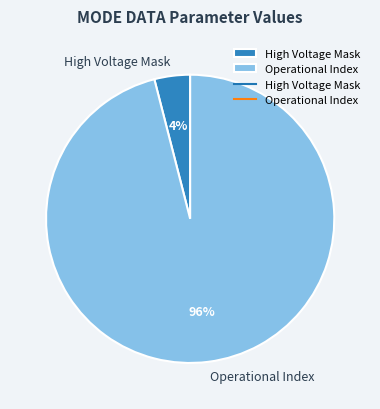

To the nearest percent, what is the combined percentage of Operational Index and High Voltage Mask?

100%